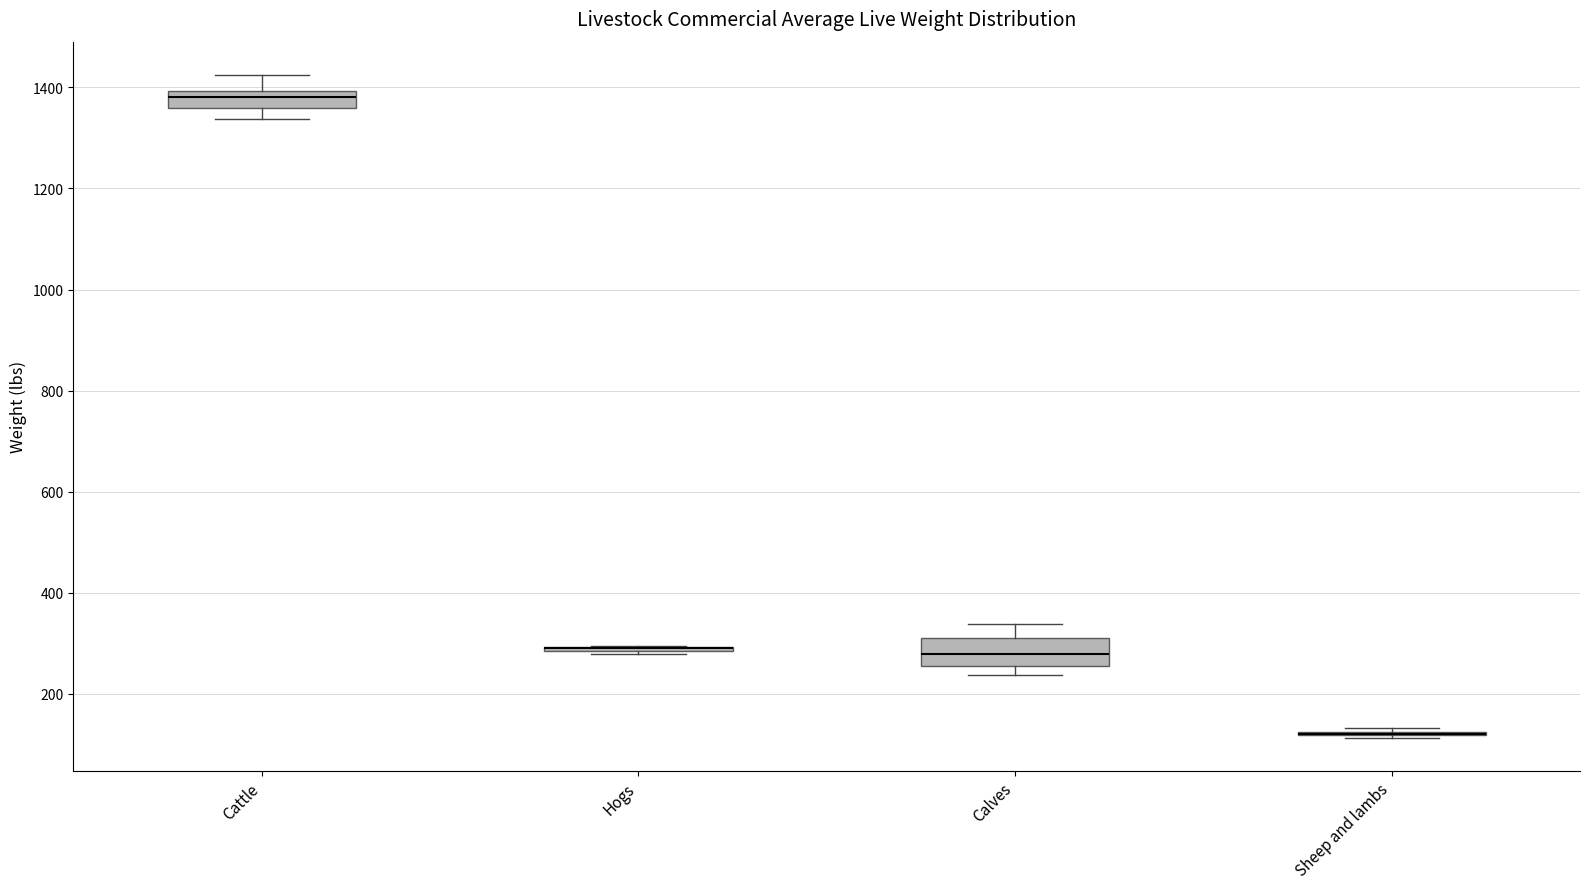

Reading left to right, transcribe this box plot: for each box, give where its median line is, the range the box spans, and where its two whiskers end, as read against the y-axis. The values are not printed on the chart, so give them approximately, as read against the axis.

Cattle: median 1380, box 1360 to 1400, whiskers 1340 to 1420
Hogs: box collapsed to a line at 280, whiskers 280 to 300
Calves: median 280, box 260 to 300, whiskers 240 to 340
Sheep and lambs: box collapsed to a line at 120, whiskers 120 to 140